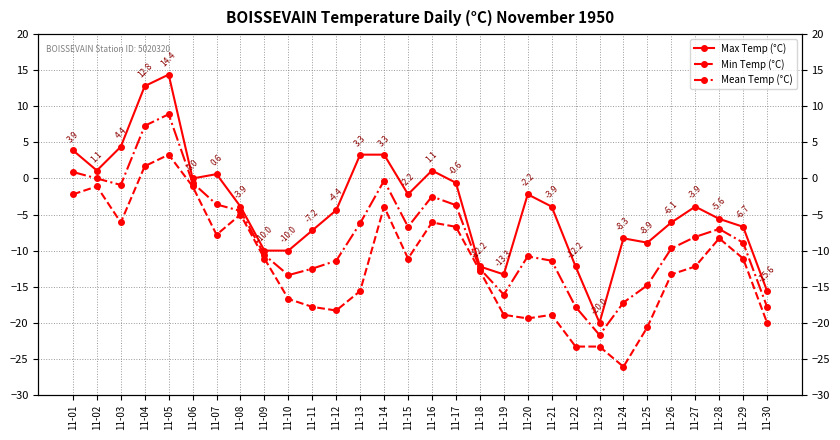

What is the difference between the maximum and minimum values in the Mean Temp (°C) series?

30.6